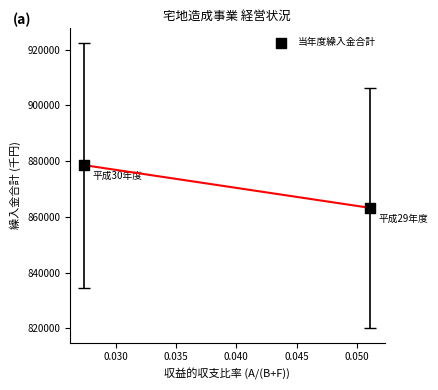

What is the range of Y values (max minus min)?

15342